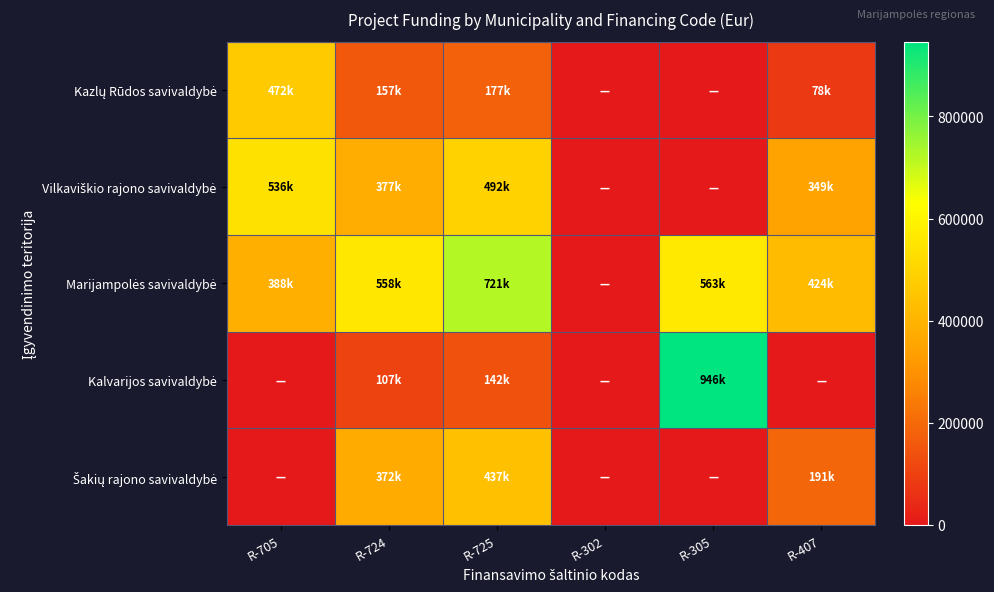

List the series in order of their peak value, lowest first.

Šakių rajono savivaldybė, Kazlų Rūdos savivaldybė, Vilkaviškio rajono savivaldybė, Marijampolės savivaldybė, Kalvarijos savivaldybė